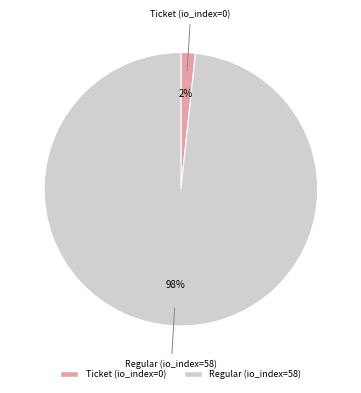

How many slices are in this pie chart?

2